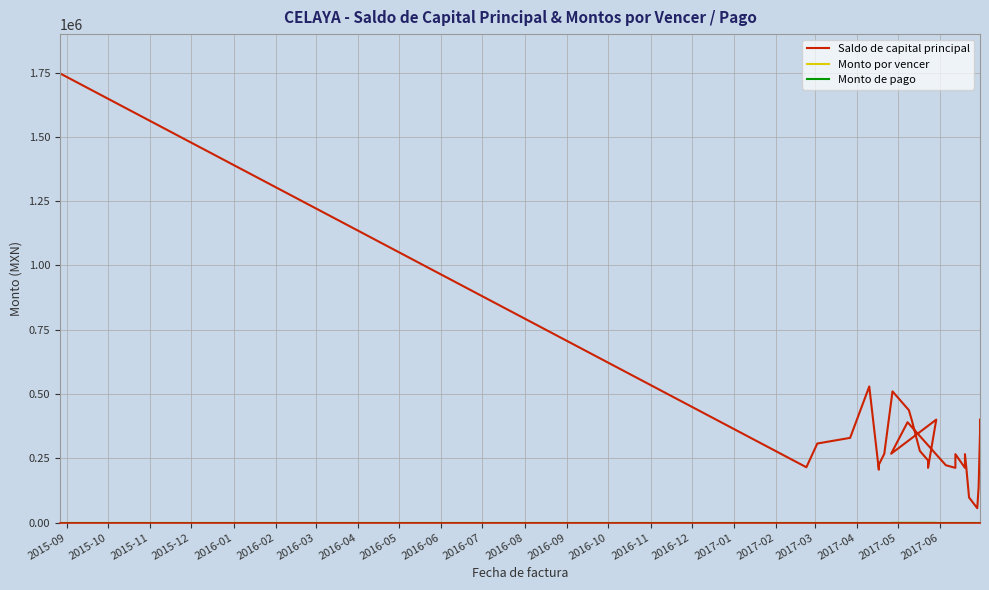

At 2017-01, list the series in order from largest to smallest.

Saldo de capital principal, Monto por vencer, Monto de pago